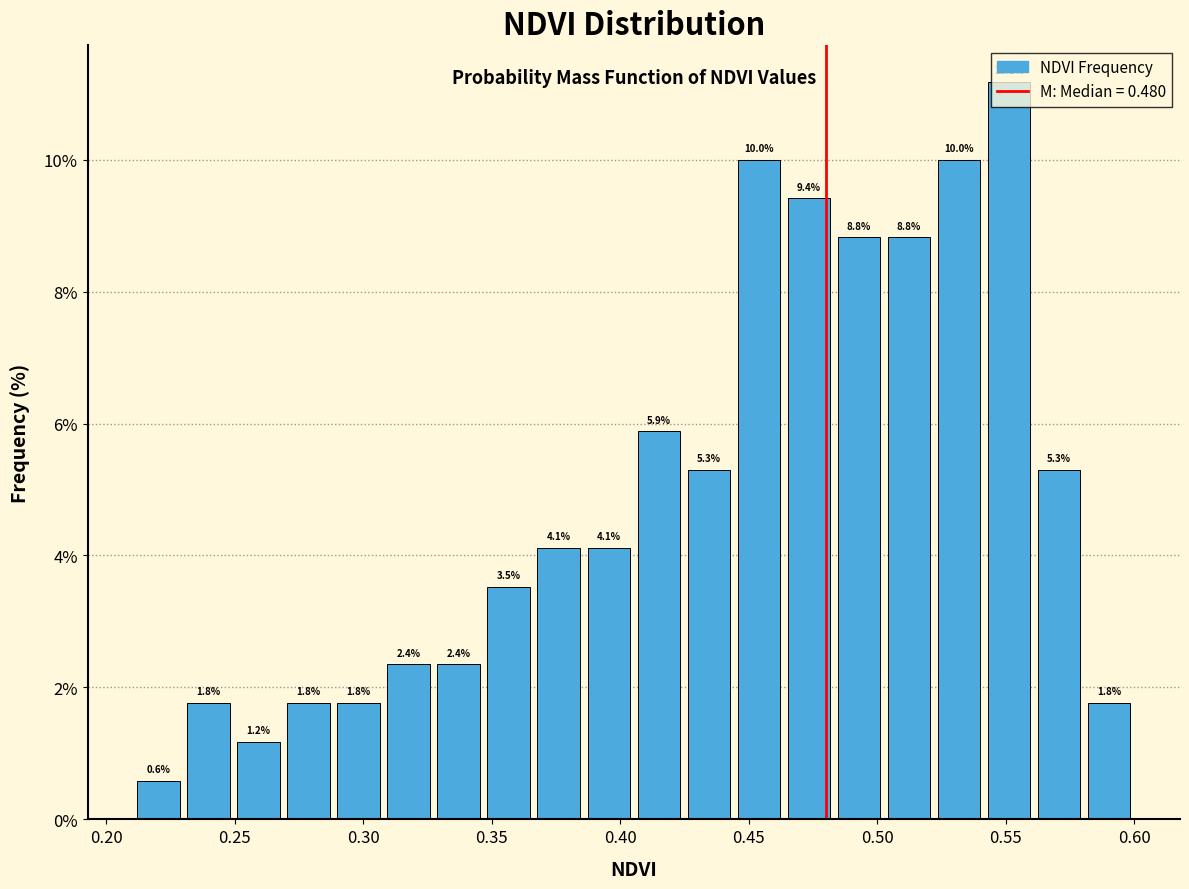

Around what value on the x-axis is the tallest bar? Give the approximate position of its centre, as read against the axis.

0.550